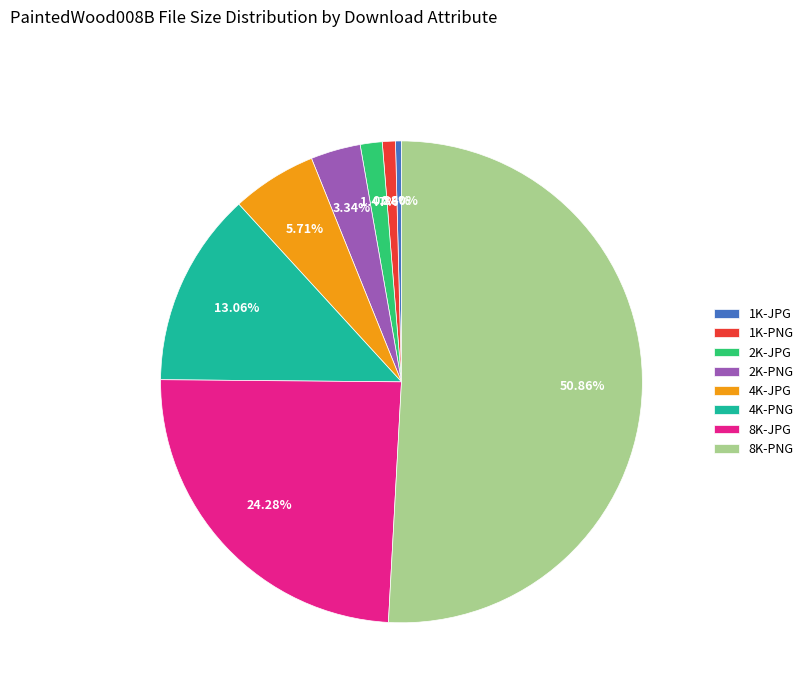

Is there any slice that represents more than half of the pie?

Yes